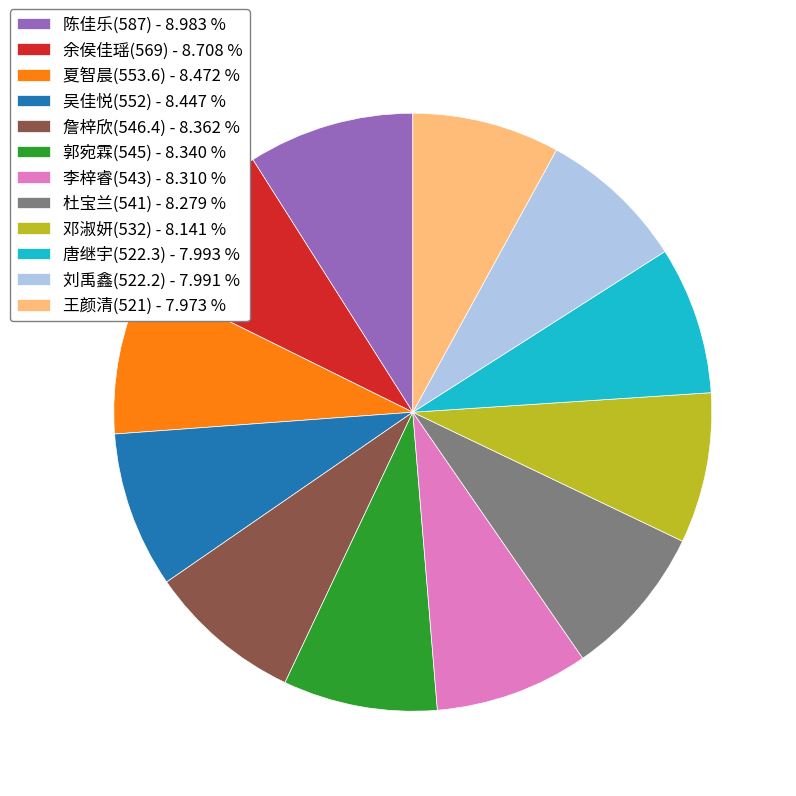

Is there any slice that represents more than half of the pie?

No